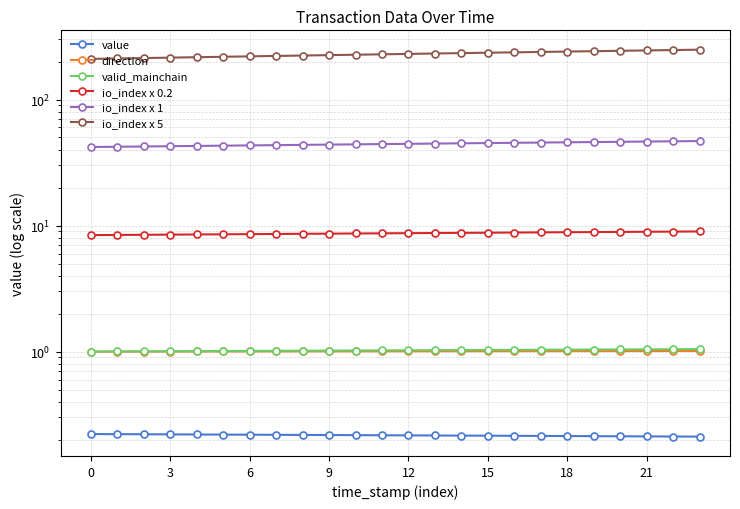

Is this an area chart (filled region under the line)?

No